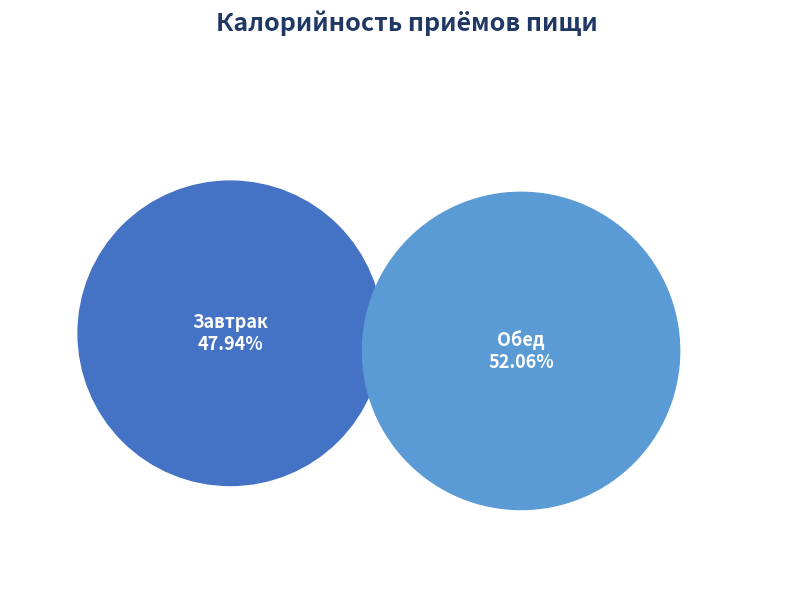

Count the number of slices in the pie.

2